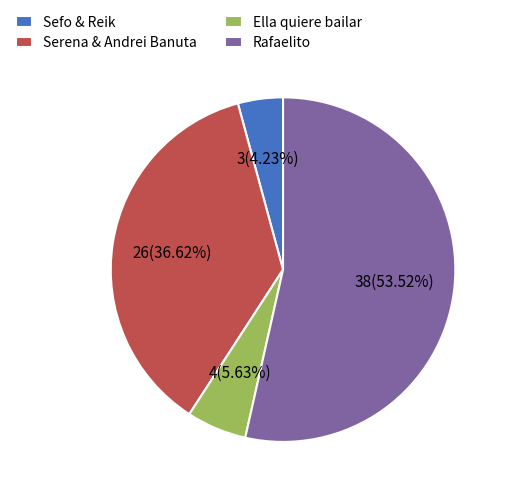

To the nearest percent, what percentage of the pie is Rafaelito?

54%